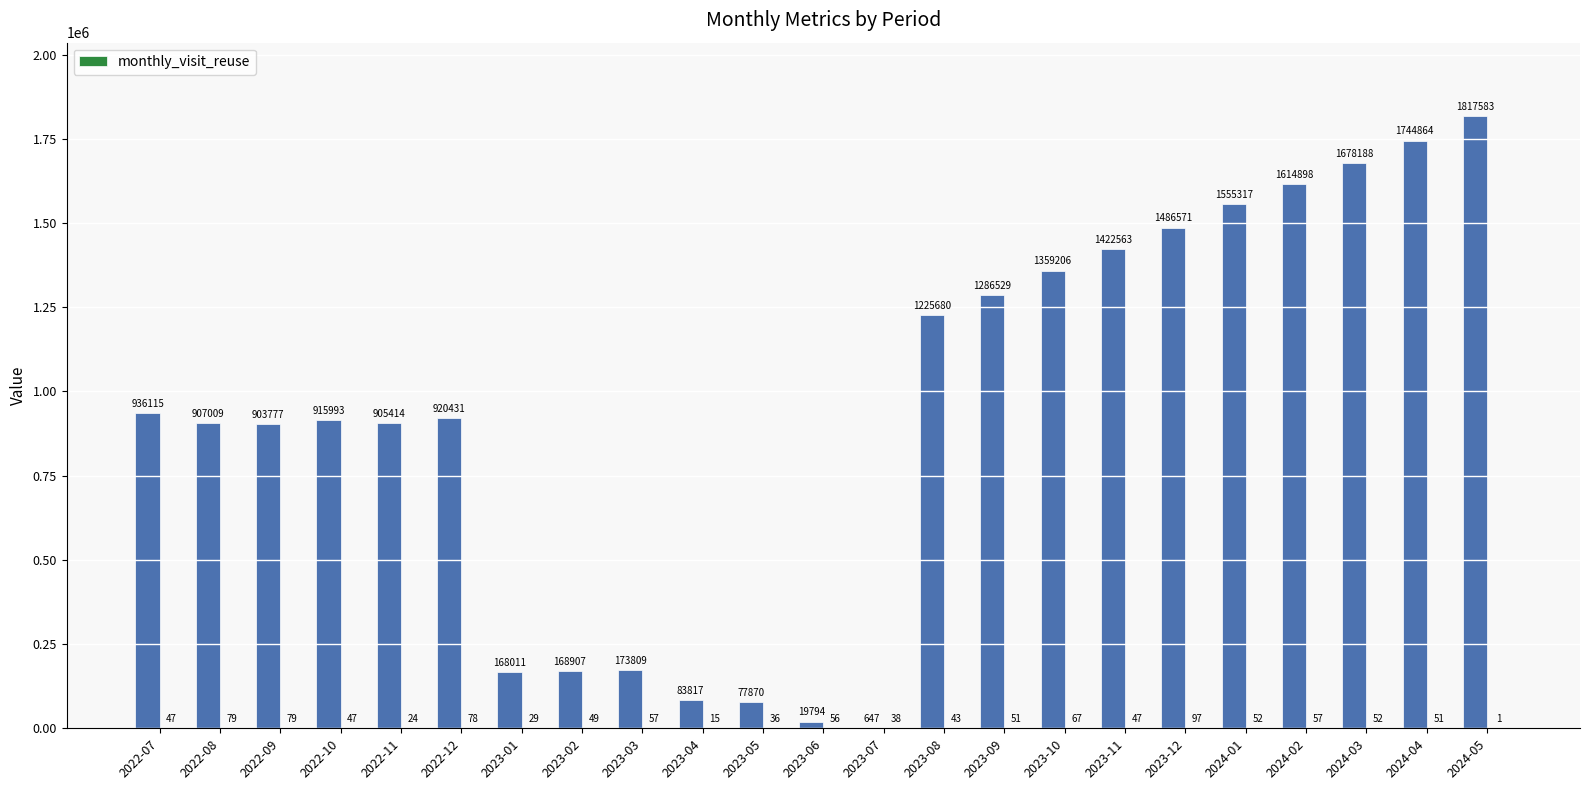

What is the highest value of the monthly_visit_reuse series?

97